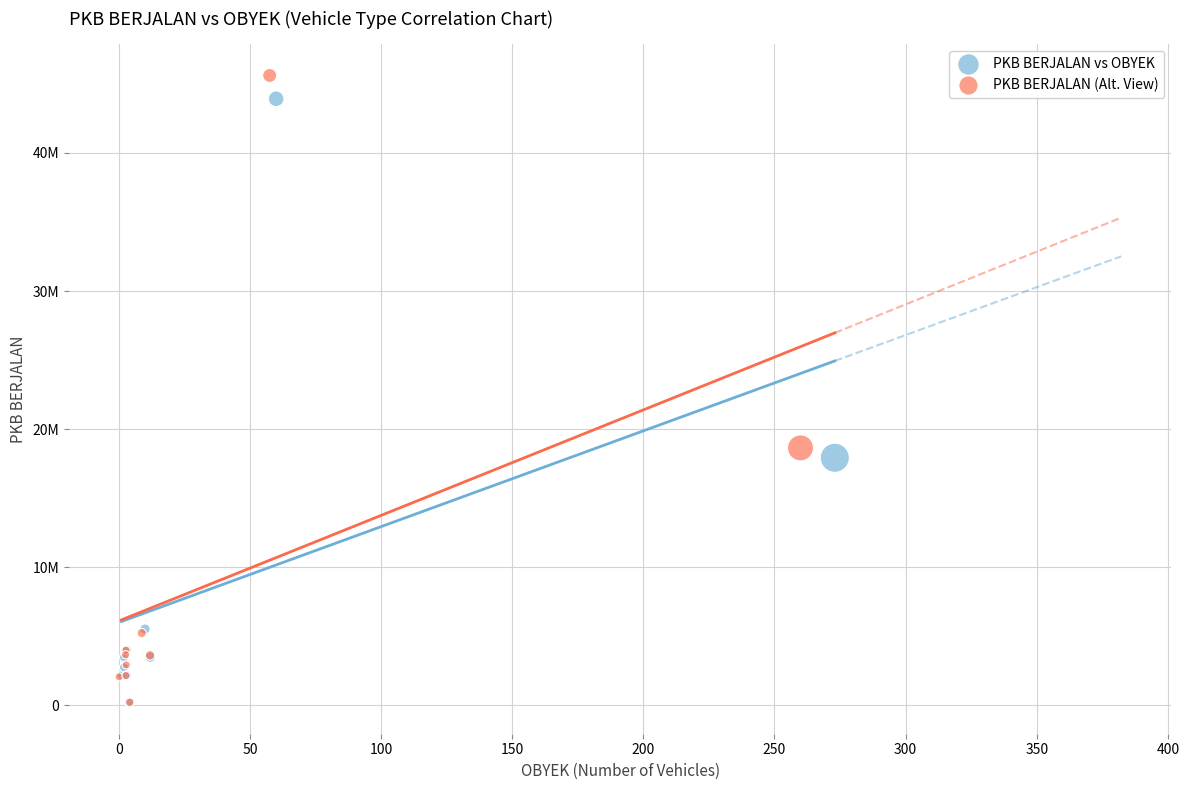

Which series has the widest spread of Y values?

PKB BERJALAN (Alt. View)